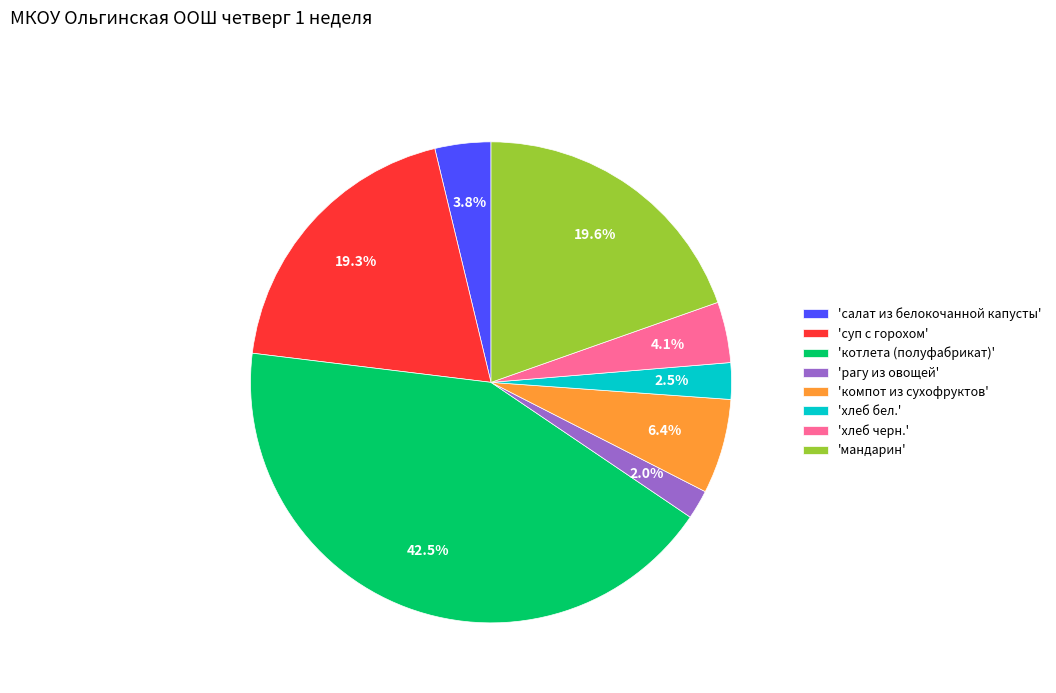

Do 'суп с горохом' and 'хлеб бел.' together represent more than half of the pie?

No